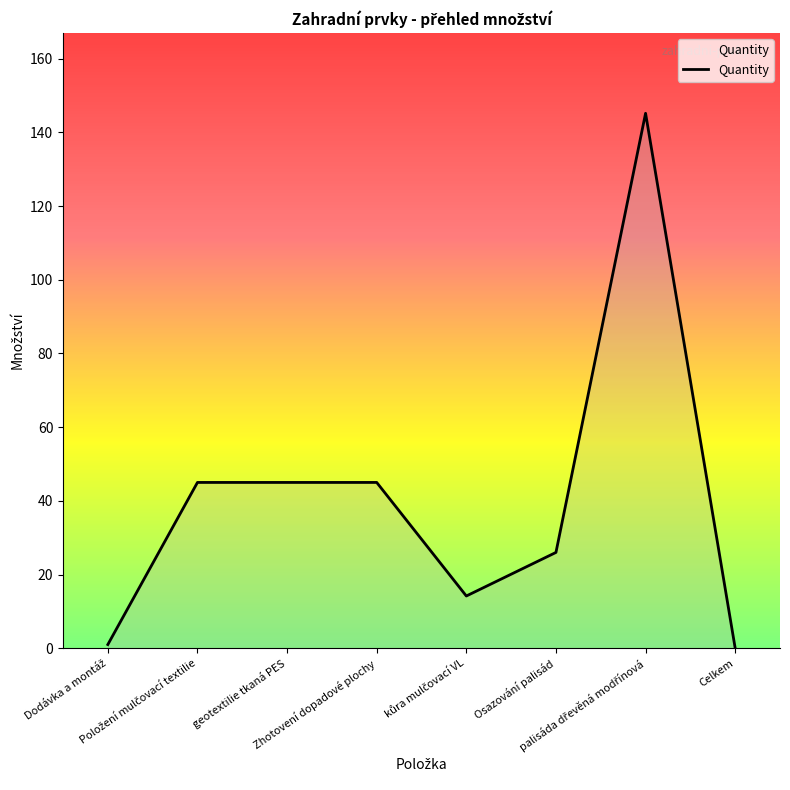

What is the maximum value shown in the chart?

145.2